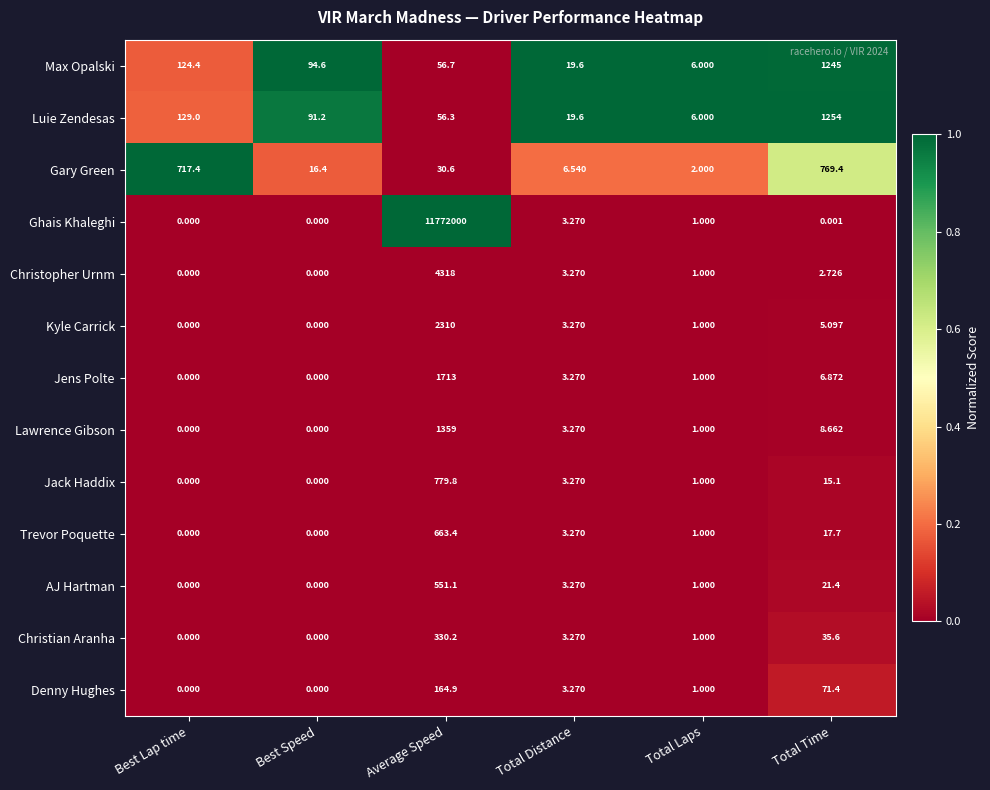

At which label is Luie Zendesas closest to 630?

Best Lap time